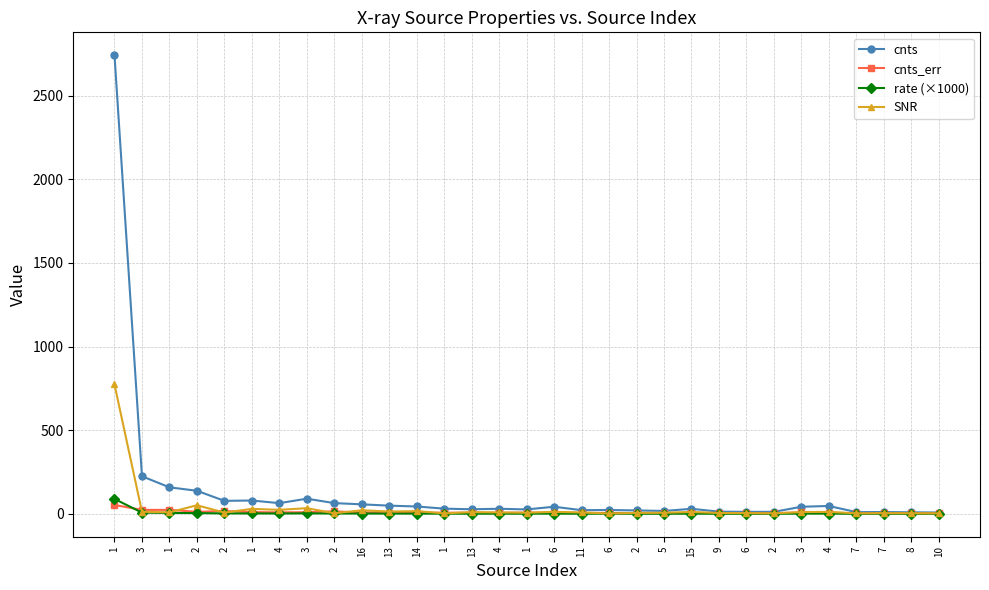

How many interior local peaks does the rate (×1000) series have?

8